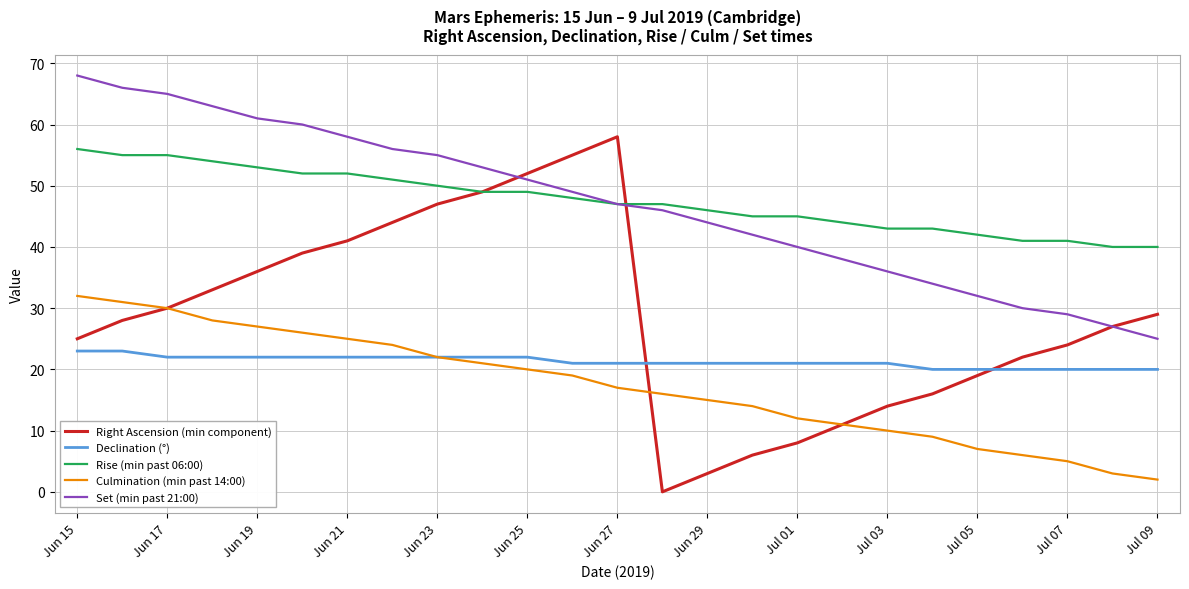

True or false: Set (min past 21:00) and Culmination (min past 14:00) intersect in this chart.

False